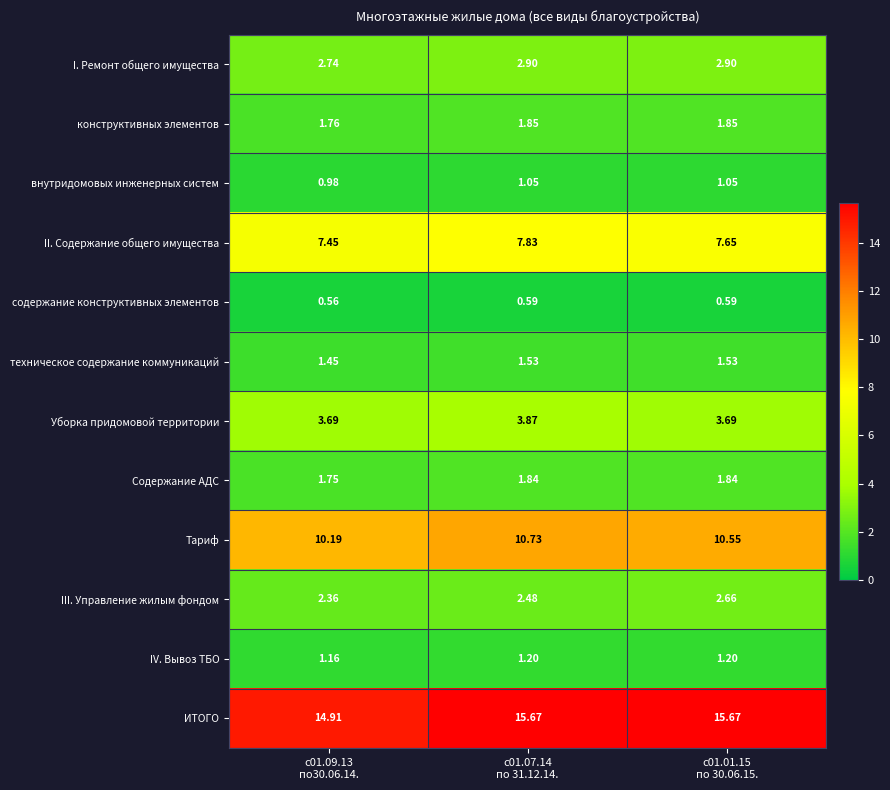

List the series in order of their peak value, highest first.

ИТОГО, Тариф, II. Содержание общего имущества, Уборка придомовой территории, I. Ремонт общего имущества, III. Управление жилым фондом, конструктивных элементов, Содержание АДС, техническое содержание коммуникаций, IV. Вывоз ТБО, внутридомовых инженерных систем, содержание конструктивных элементов